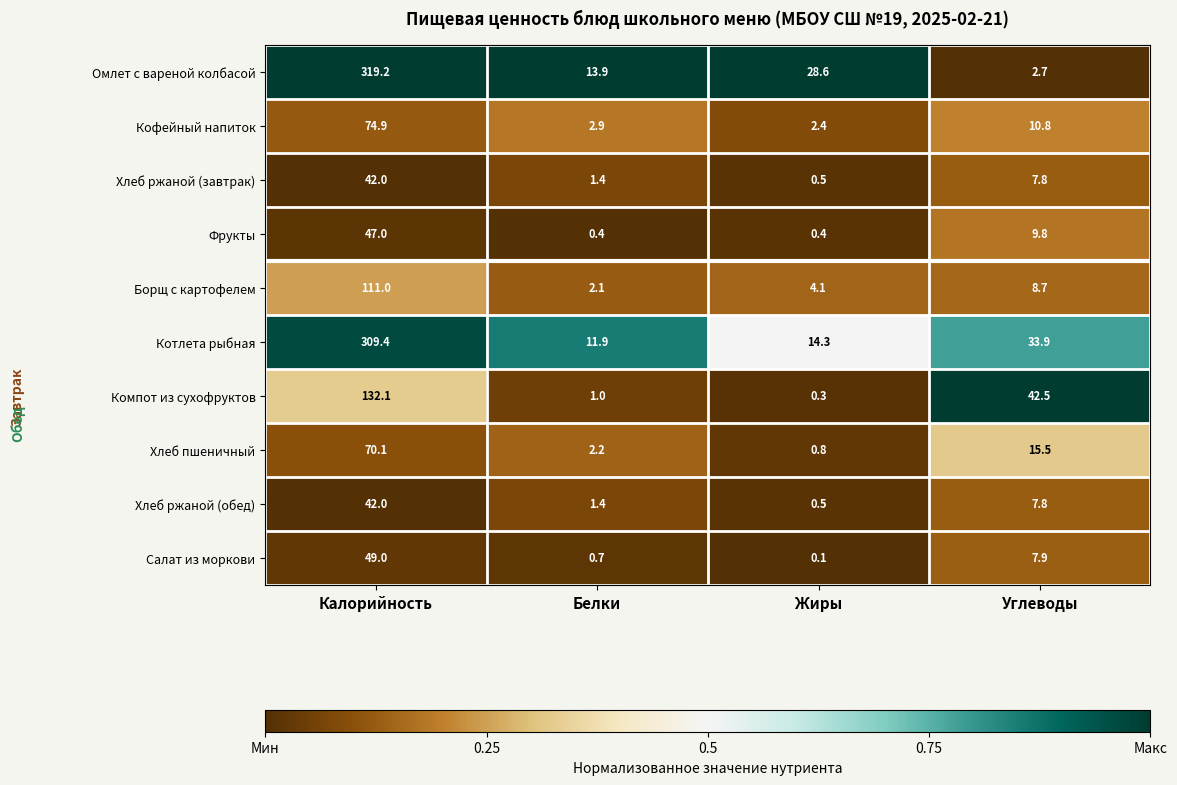

What is the total value across all series at Углеводы?

147.4